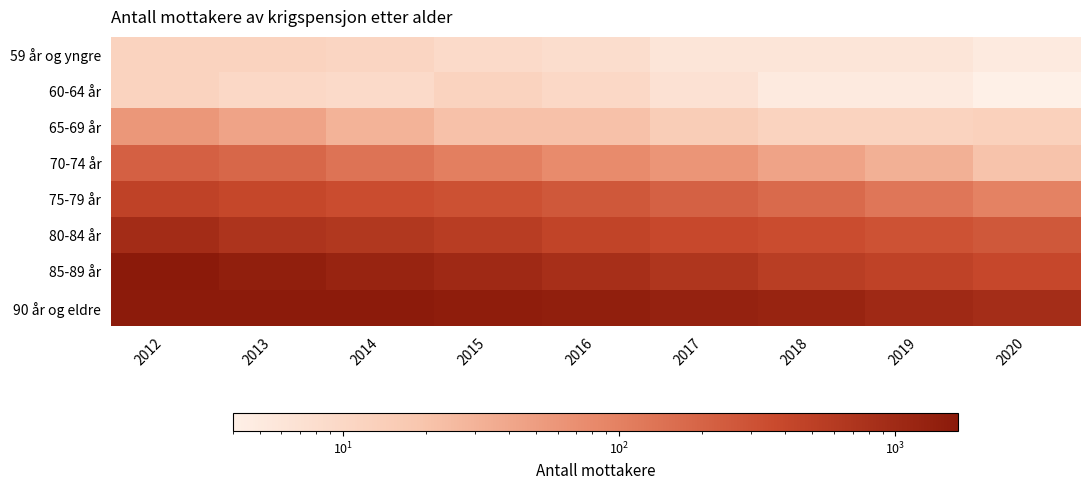

Rank the series by their maximum value, from highest to lowest.

85-89 år, 90 år og eldre, 80-84 år, 75-79 år, 70-74 år, 65-69 år, 59 år og yngre, 60-64 år